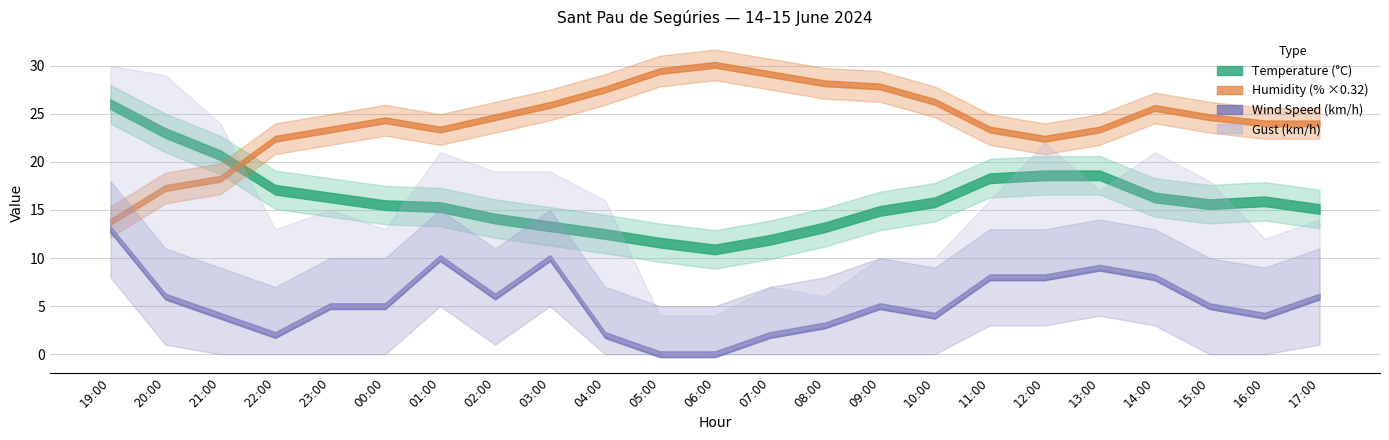

What is the label of the 20th point from the right?

22:00